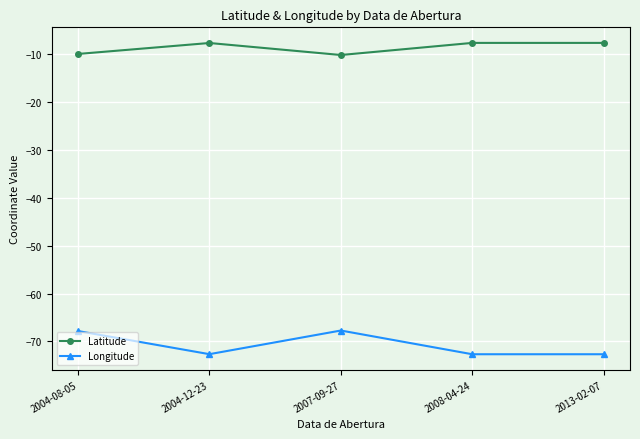

What is the lowest value of the Latitude series?

-10.1